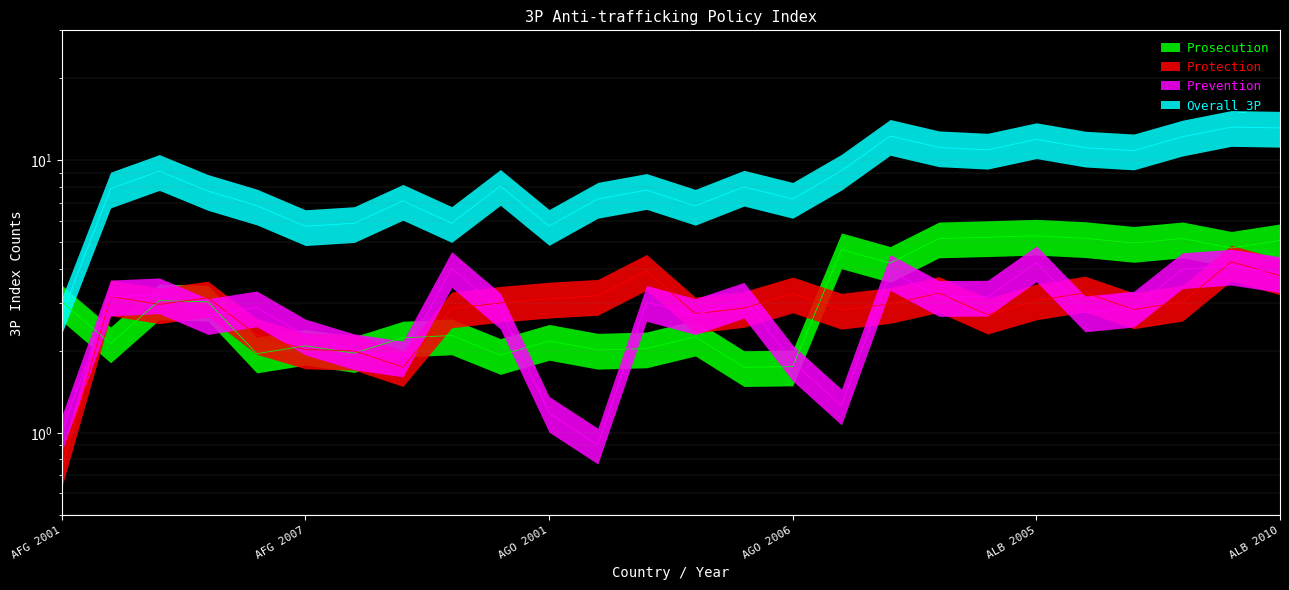

What is the difference between the maximum and minimum values in the Prevention series?

3.3